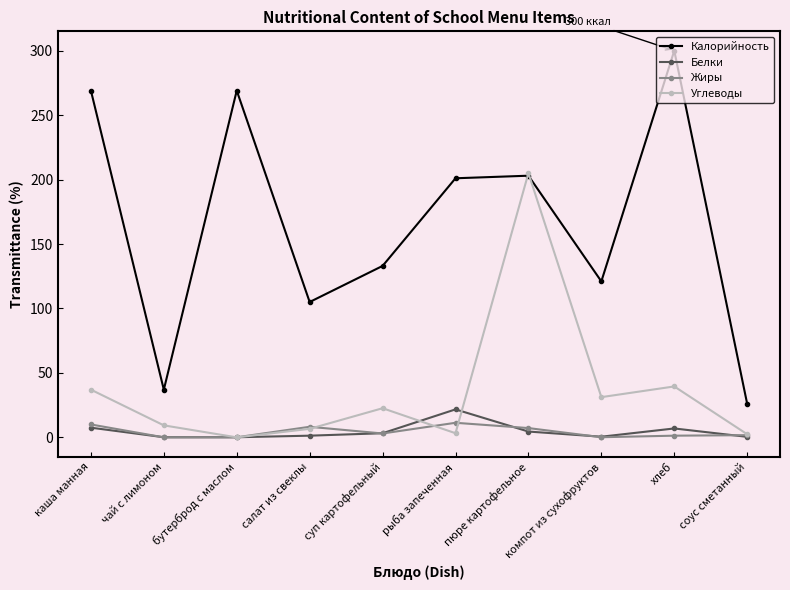

At which category does Калорийность reach its first local peak?

бутерброд с маслом